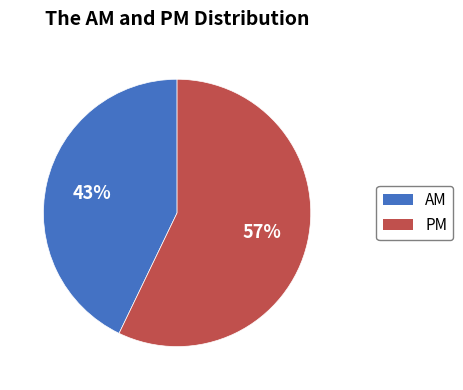

Rank the categories by value from highest to lowest.

PM, AM